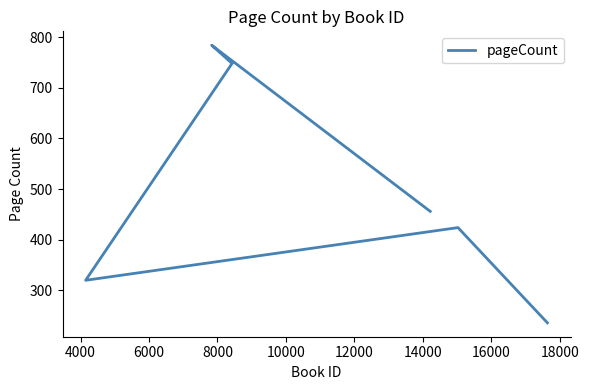

Does the chart display data point markers on the line(s)?

No